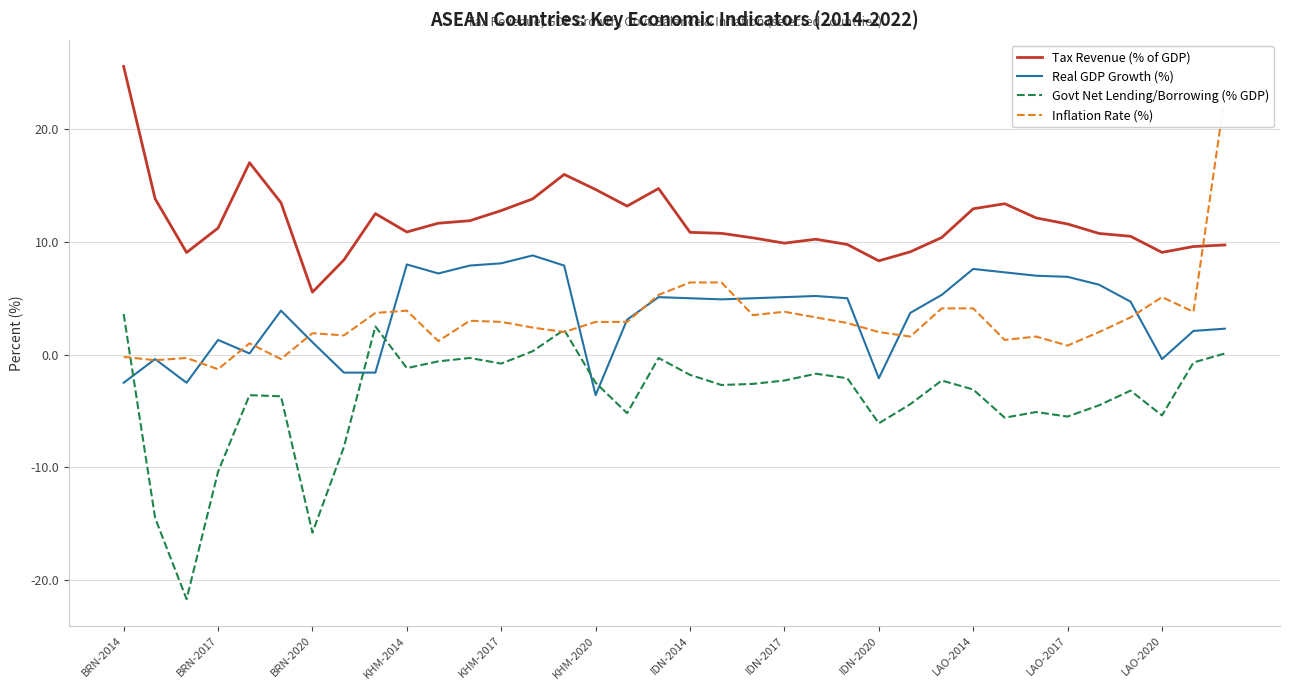

At how many categories does at least one series exceed -18?

36